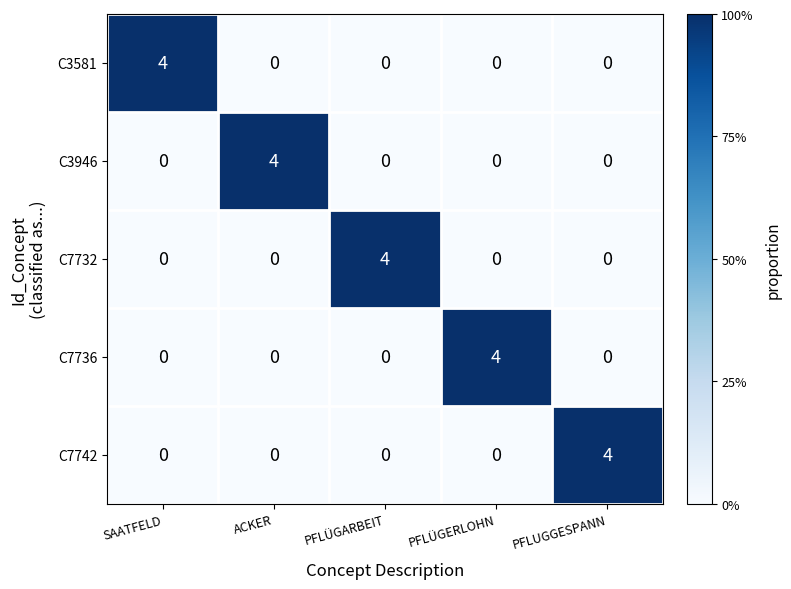

At how many categories does at least one series exceed 1?

5